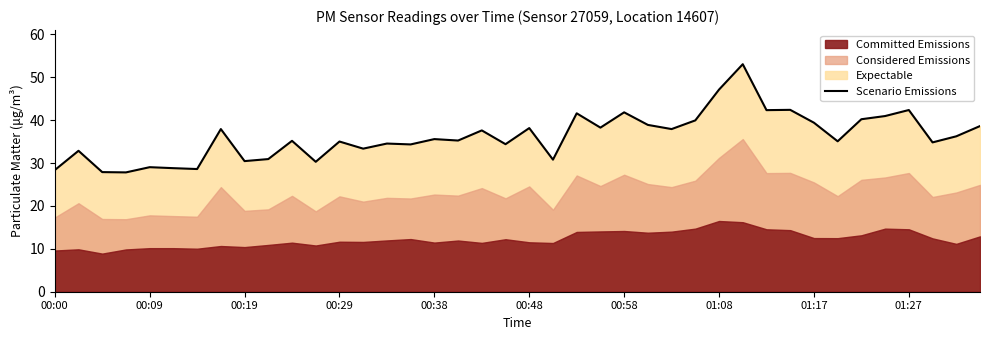

What is the minimum value shown in the chart?

27.8